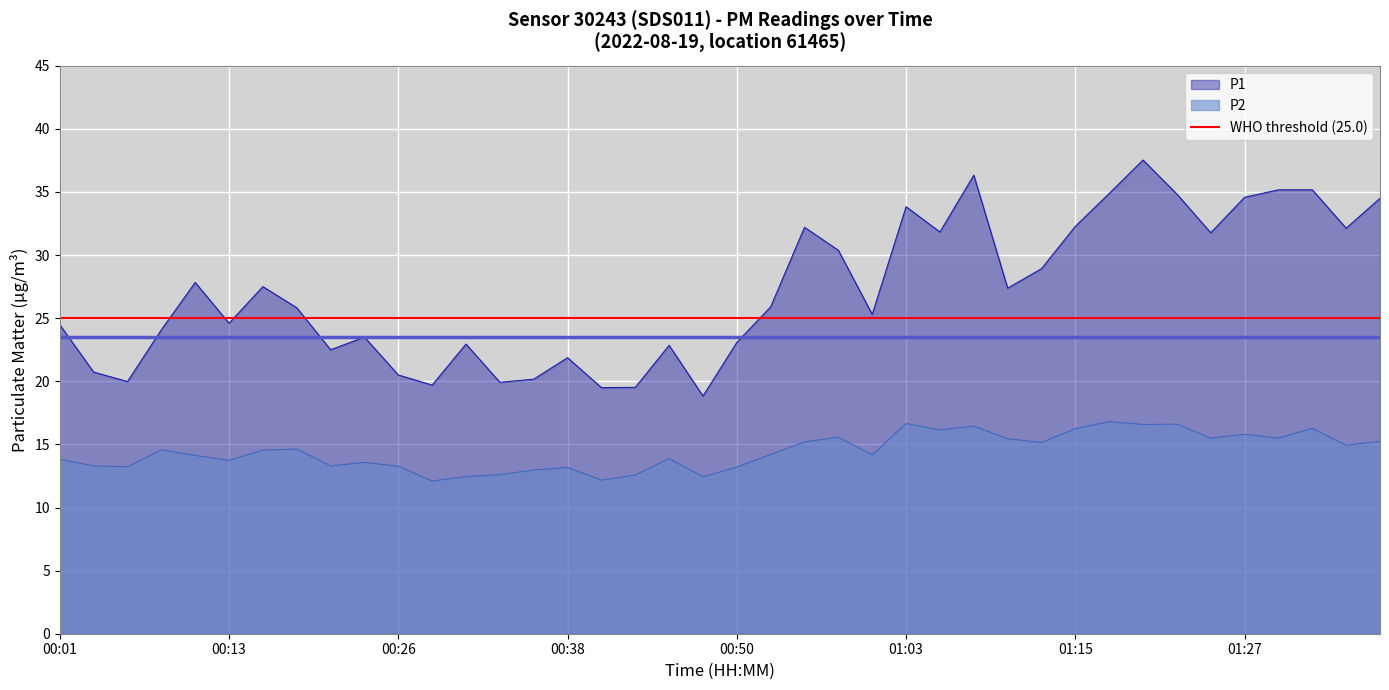

Which series has the largest total across all categories?

P1